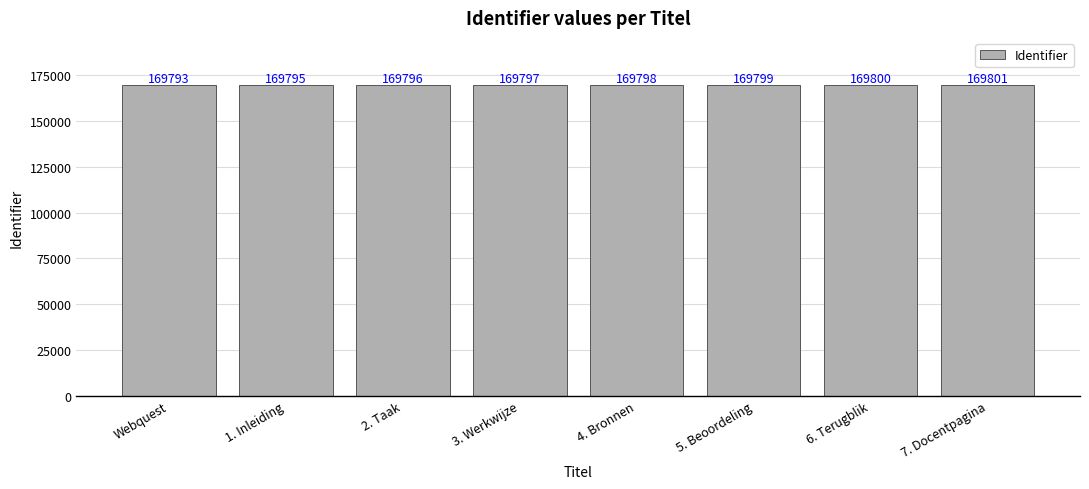

Which has a higher value, 6. Terugblik or 4. Bronnen?

6. Terugblik